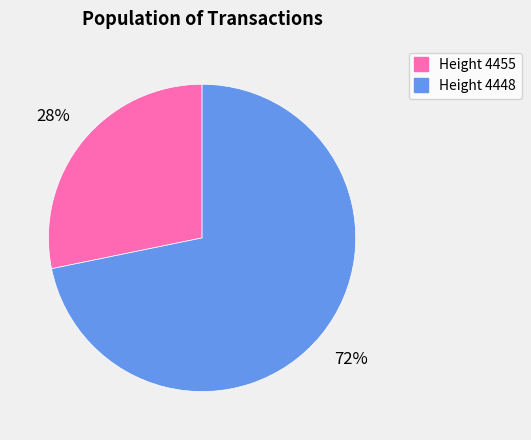

Does any single category account for the majority?

Yes